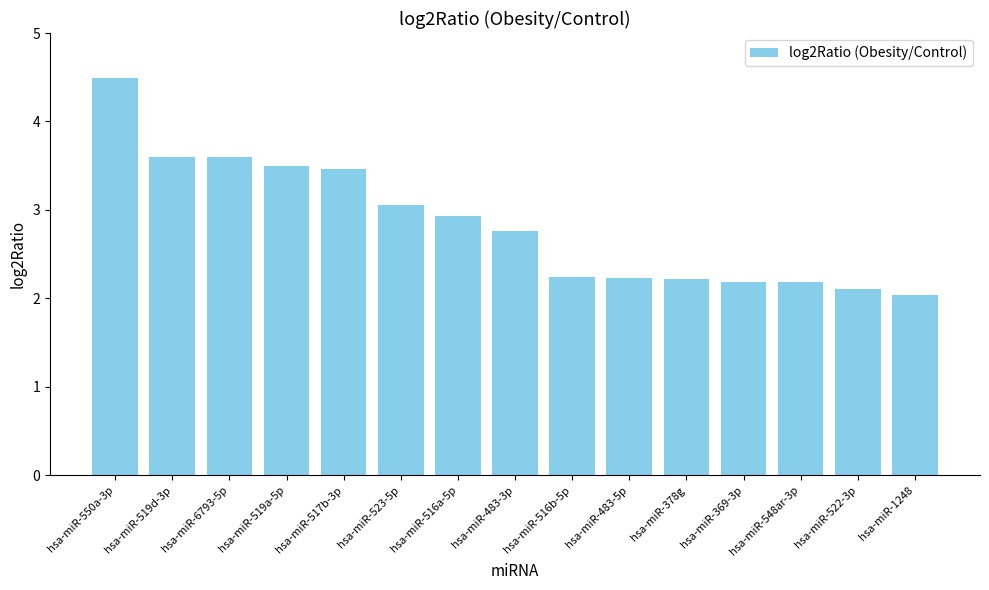

What is the sum of all values?

42.6